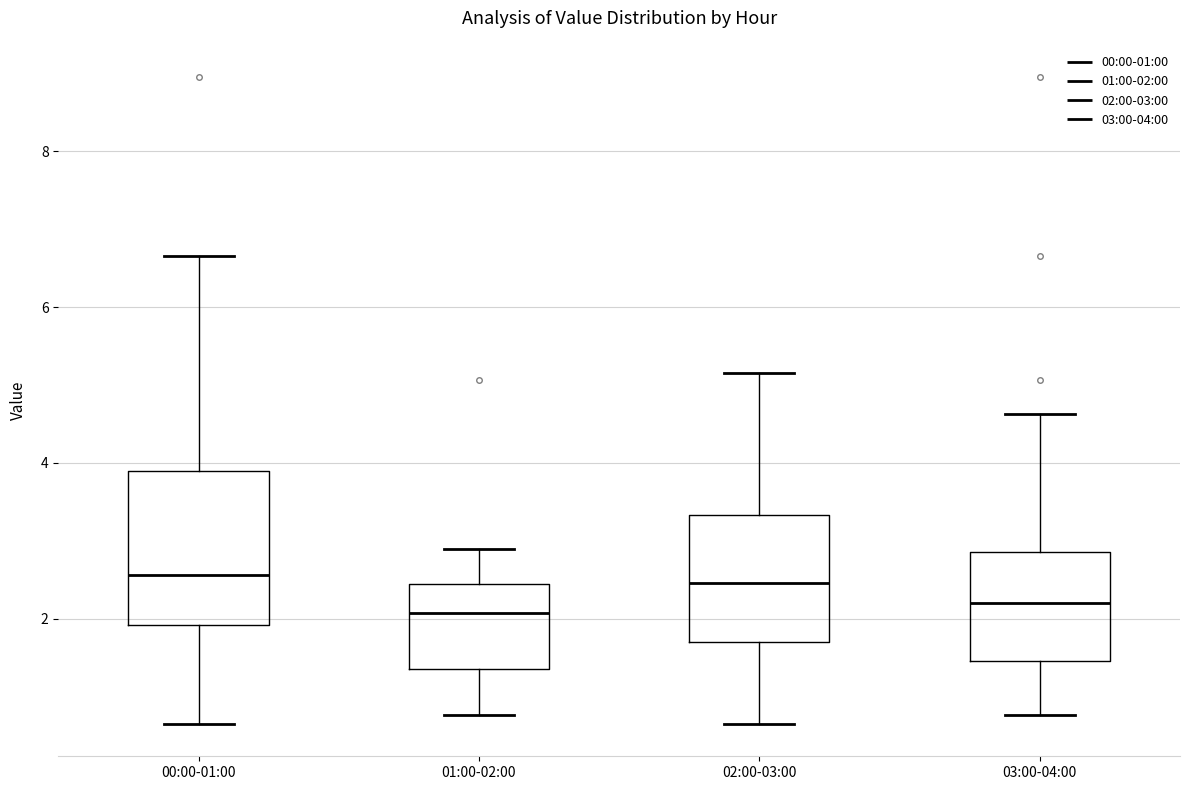

Reading left to right, read every box against the y-axis: the position of its median line, the range the box covers, and the ends of its whiskers. The values are not printed on the chart, so give them approximately, as read against the axis.

00:00-01:00: median 2.6, box 2.0 to 4.0, whiskers 0.6 to 6.6
01:00-02:00: median 2.0, box 1.4 to 2.4, whiskers 0.8 to 3.0
02:00-03:00: median 2.4, box 1.8 to 3.4, whiskers 0.6 to 5.2
03:00-04:00: median 2.2, box 1.4 to 2.8, whiskers 0.8 to 4.6